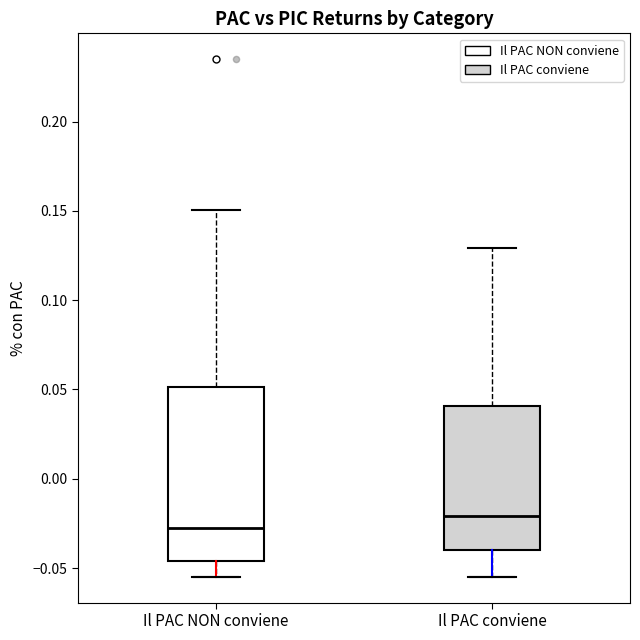

Reading left to right, transcribe this box plot: for each box, give where its median line is, the range the box spans, and where its two whiskers end, as read against the y-axis. The values are not printed on the chart, so give them approximately, as read against the axis.

Il PAC NON conviene: median -0.025, box -0.045 to 0.050, whiskers -0.055 to 0.150
Il PAC conviene: median -0.020, box -0.040 to 0.040, whiskers -0.055 to 0.130